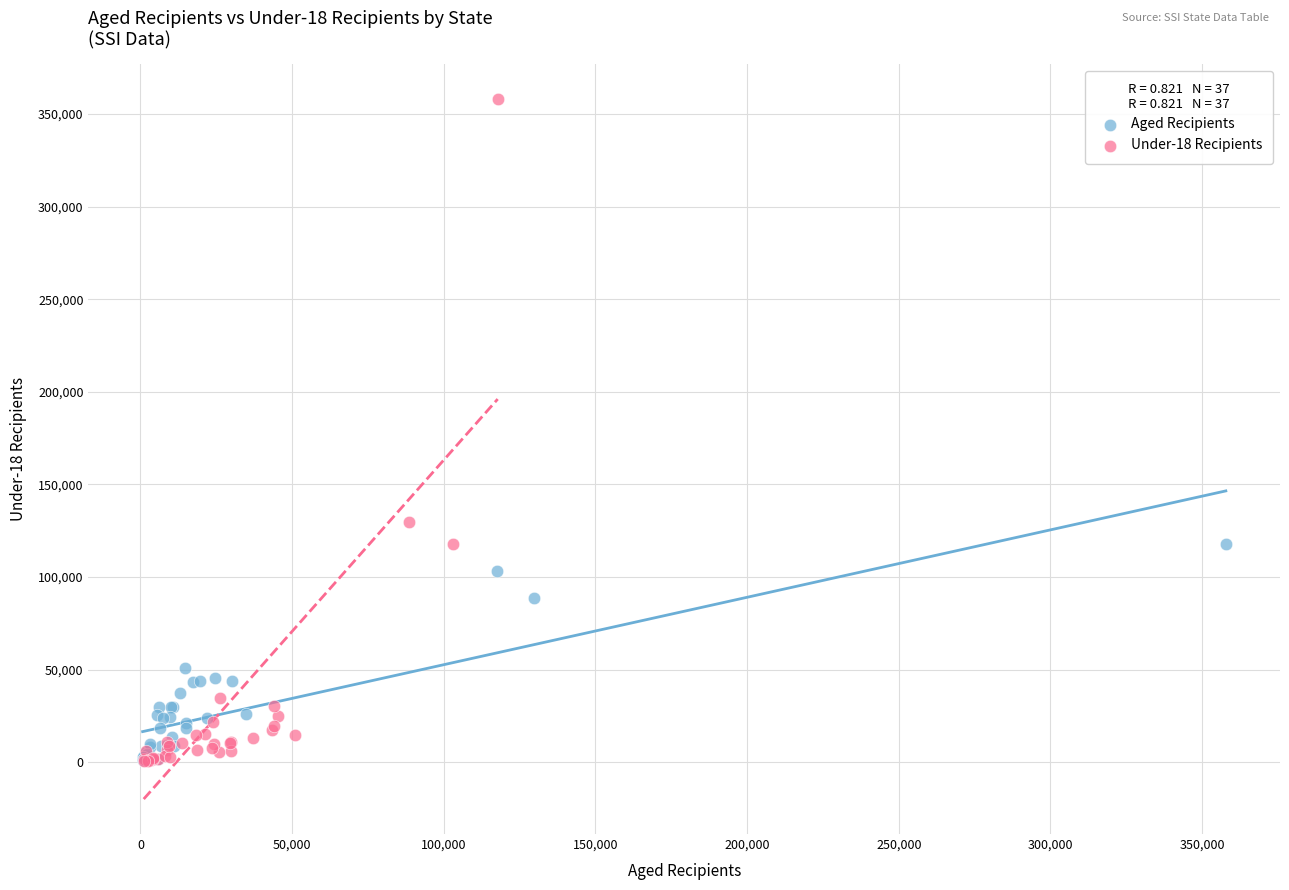

What are all the series names shown in the legend?

Aged Recipients, Under-18 Recipients